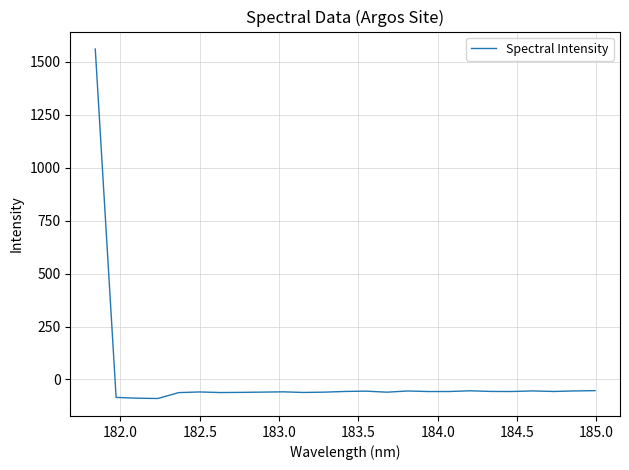

What is the greatest value displayed?

1560.8